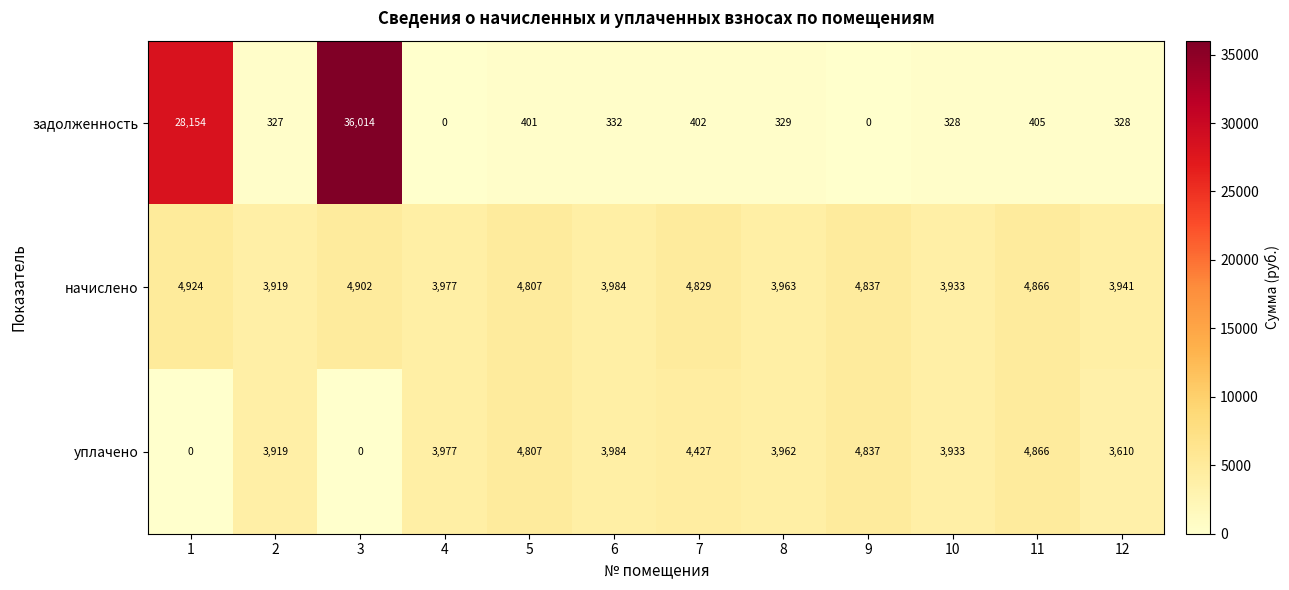

What is the difference between the maximum and second lowest values in the начислено series?

991